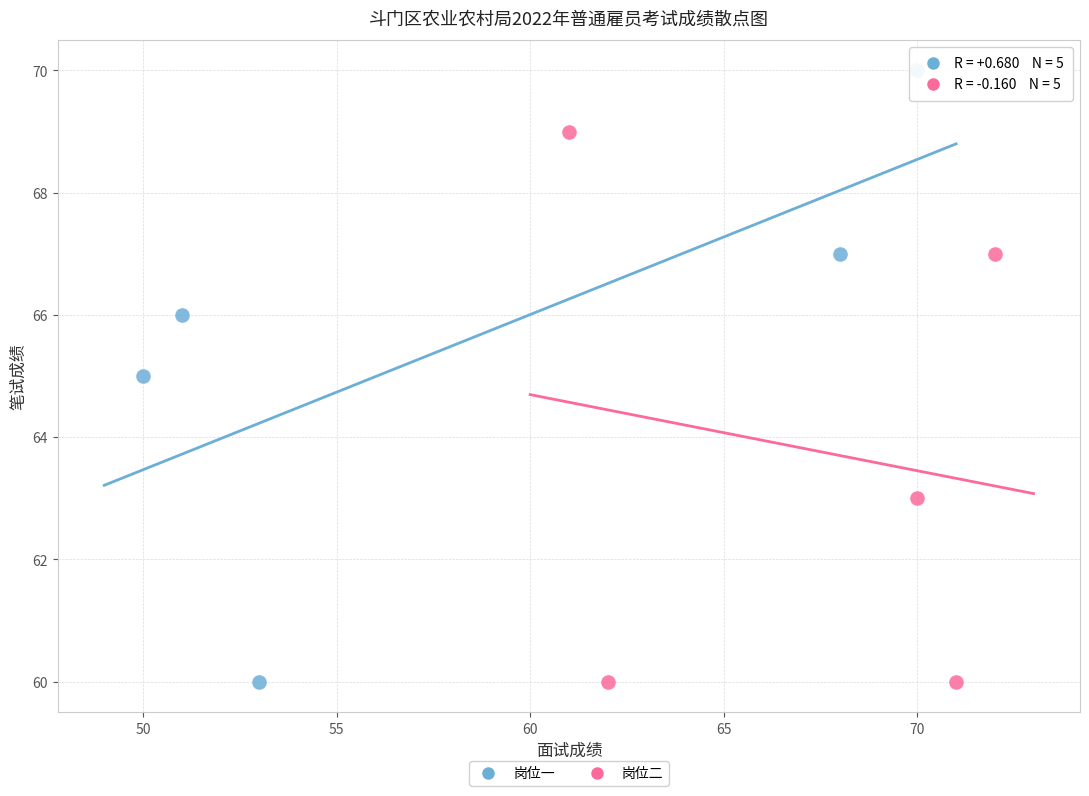

Which series reaches the maximum Y coordinate?

岗位一